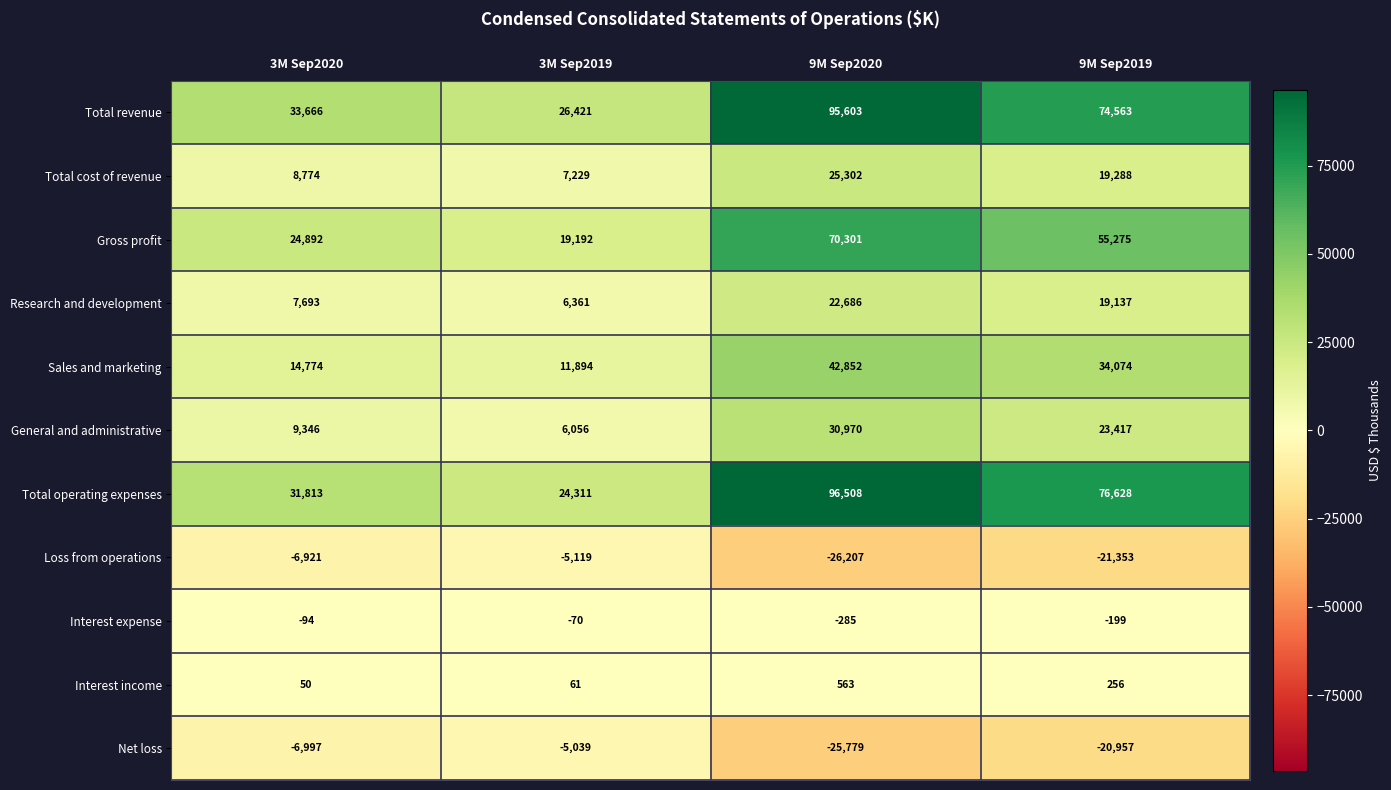

What is the smallest value displayed?

-26207